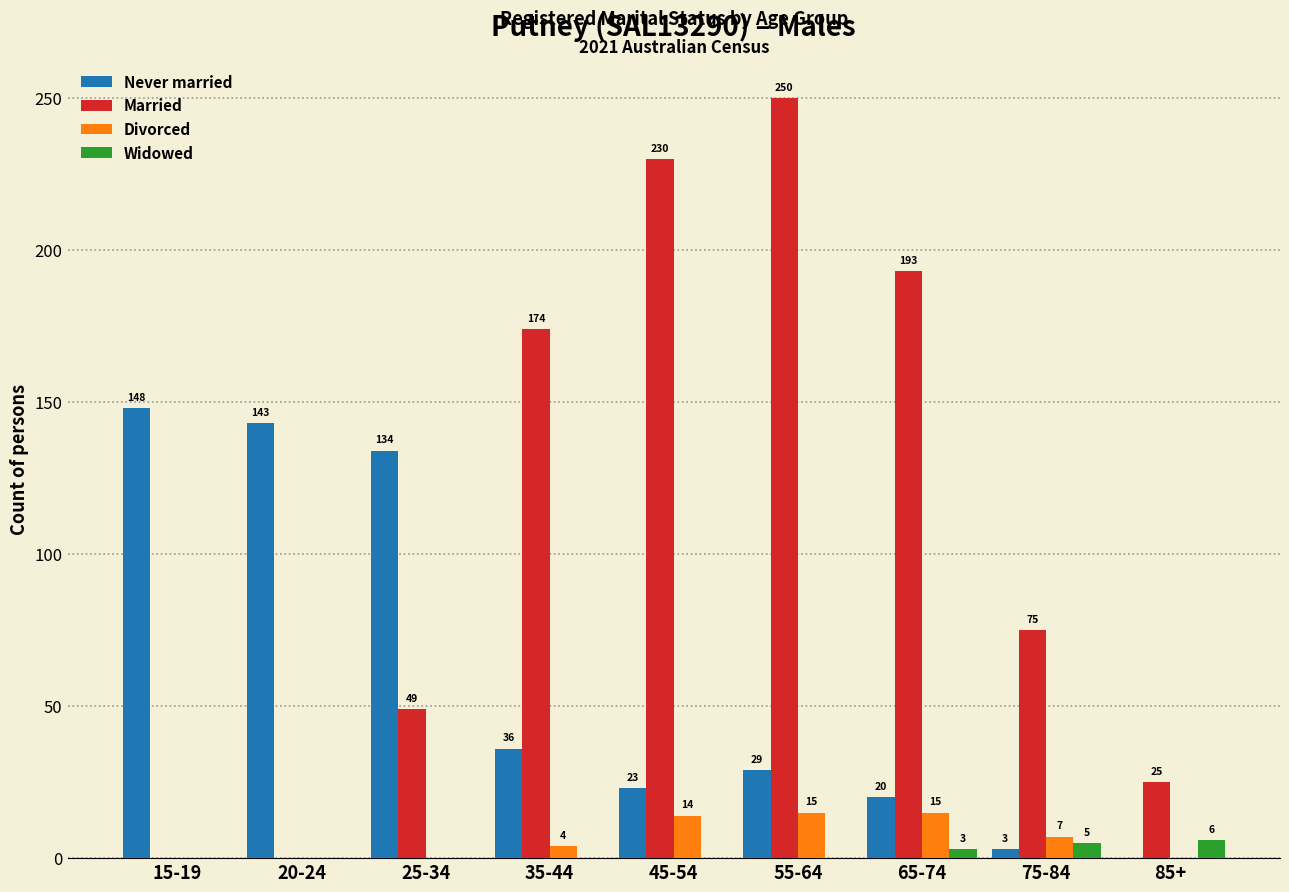

What is the total value across all series at 55-64?

294